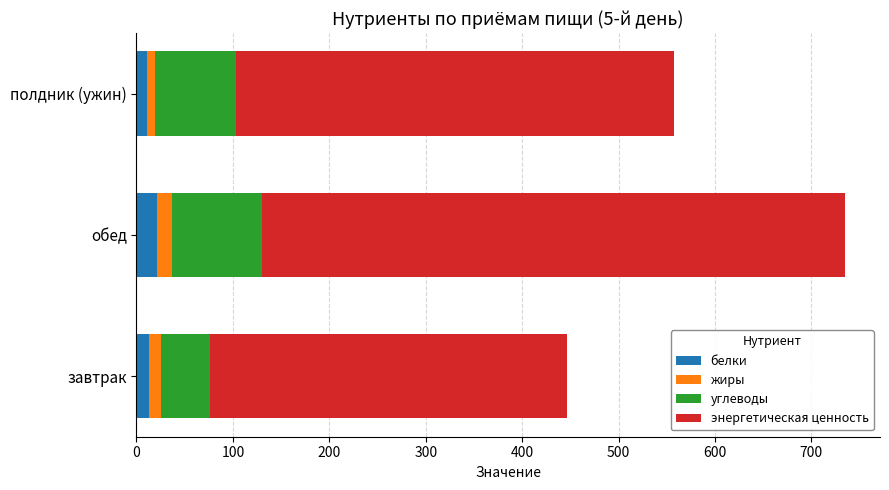

What is the highest value of the белки series?

21.7